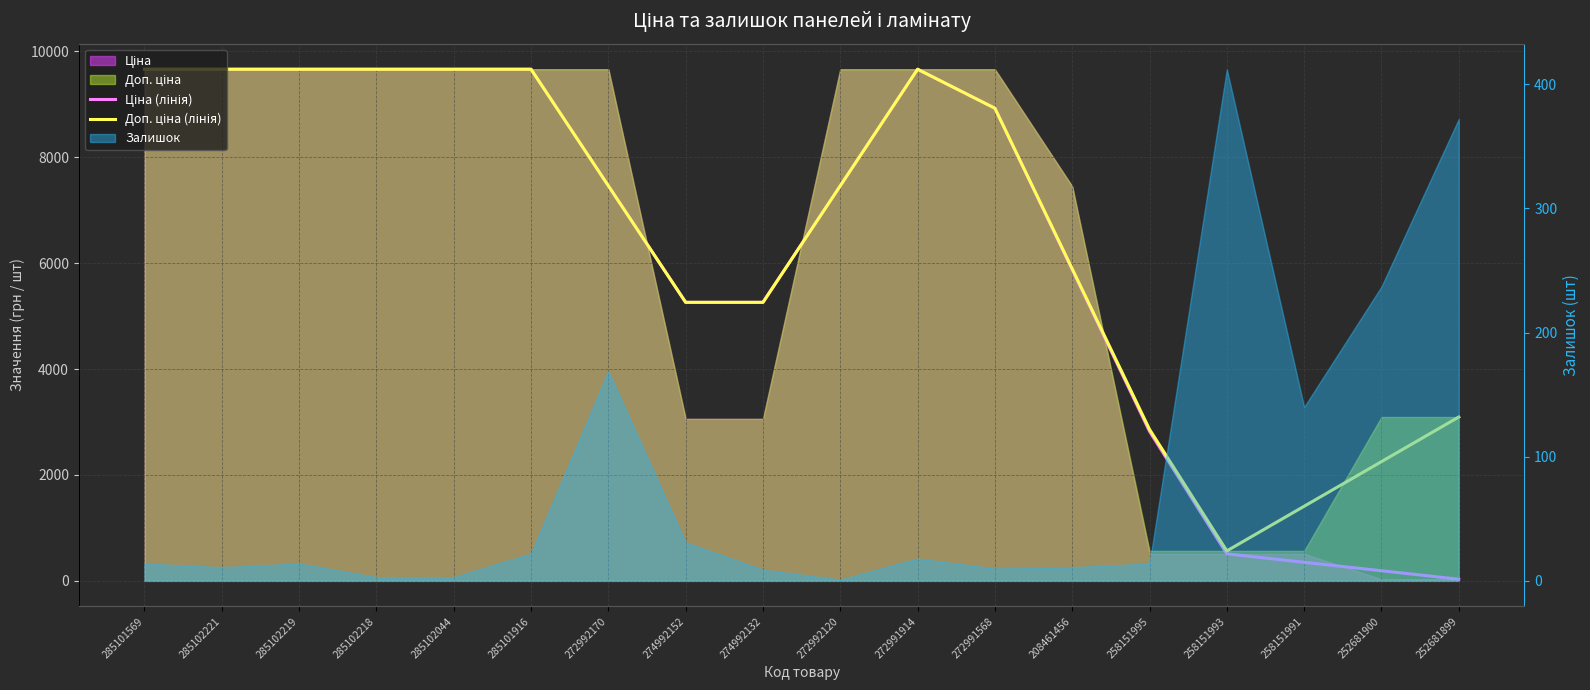

Where is the first local maximum for Доп. ціна (лінія)?

272991914